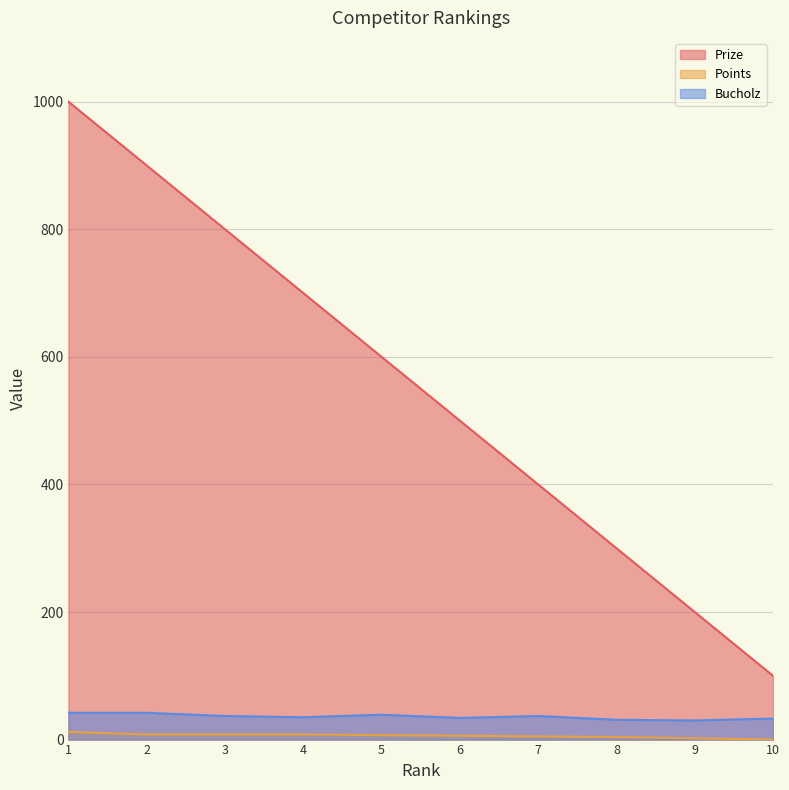

What value does the Bucholz series have at 4, to the nearest 5?

35